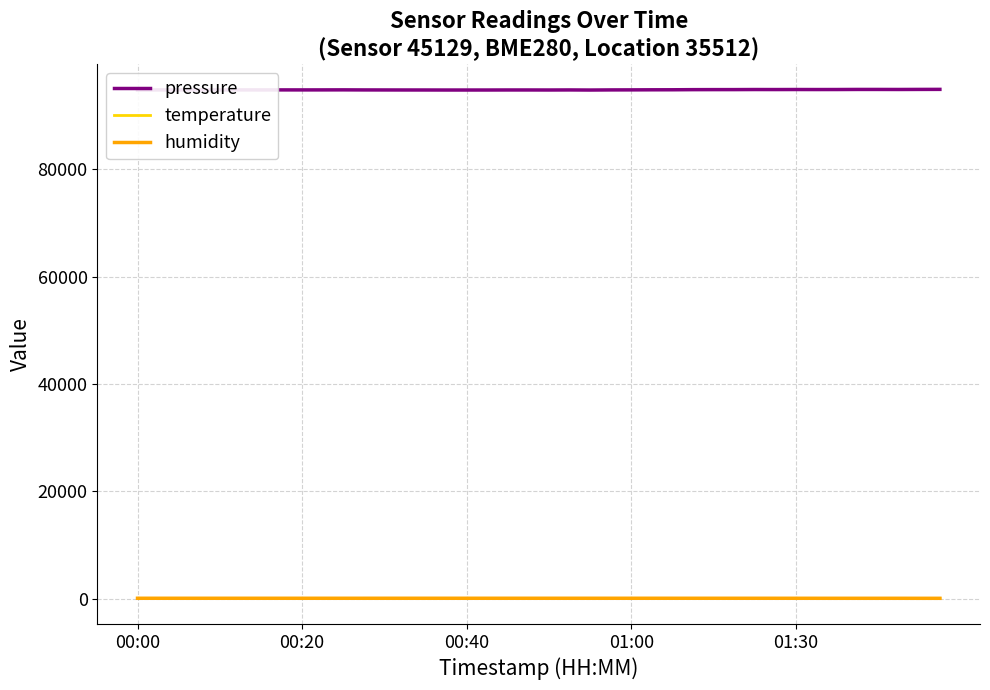

Does the chart have visible grid lines?

Yes